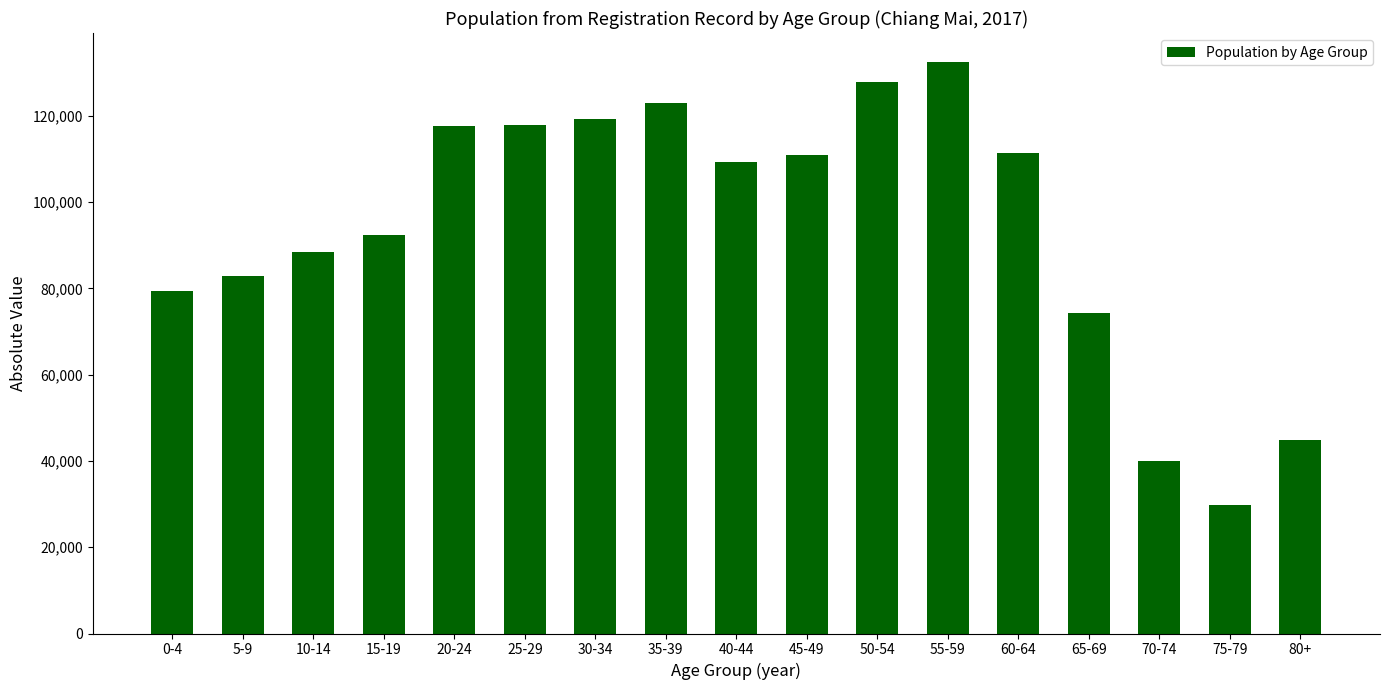

What is the difference between the values at 25-29 and 35-39?

5242